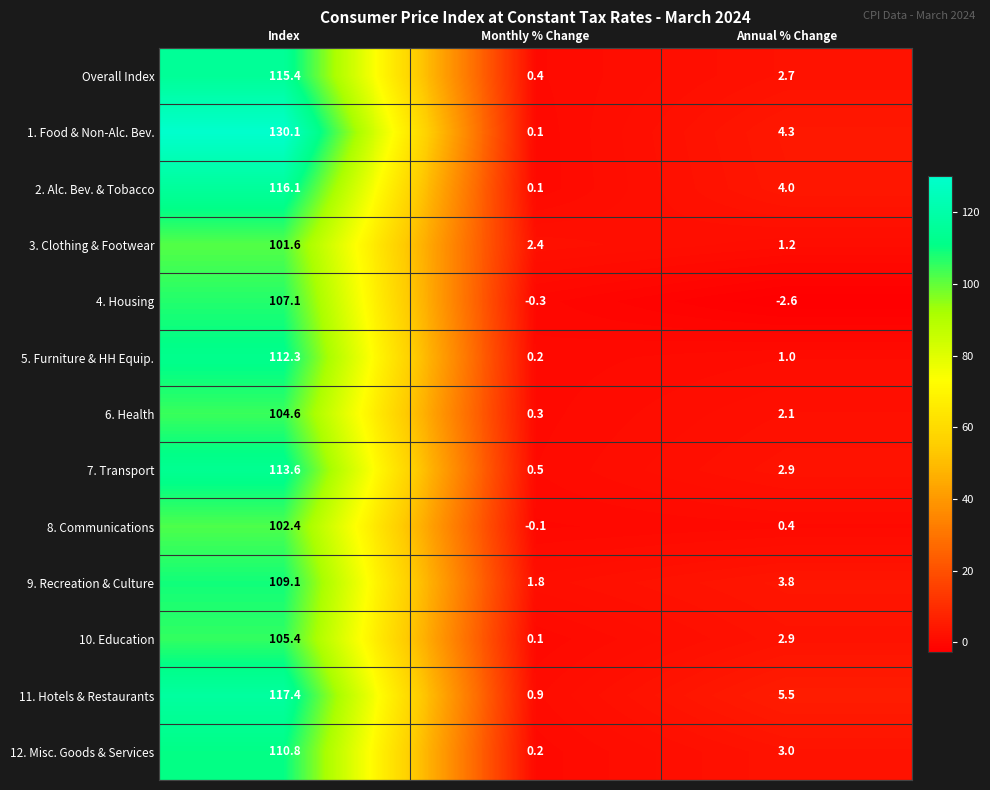

Which series has the largest range (max minus min)?

1. Food & Non-Alc. Bev.